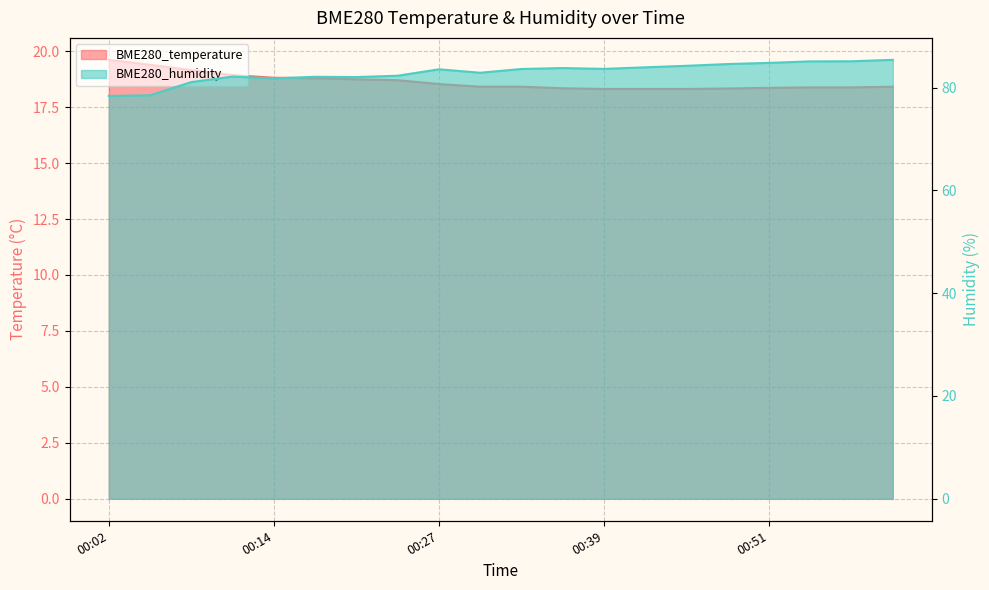

At which category is the sum across all series the highest?

01:00